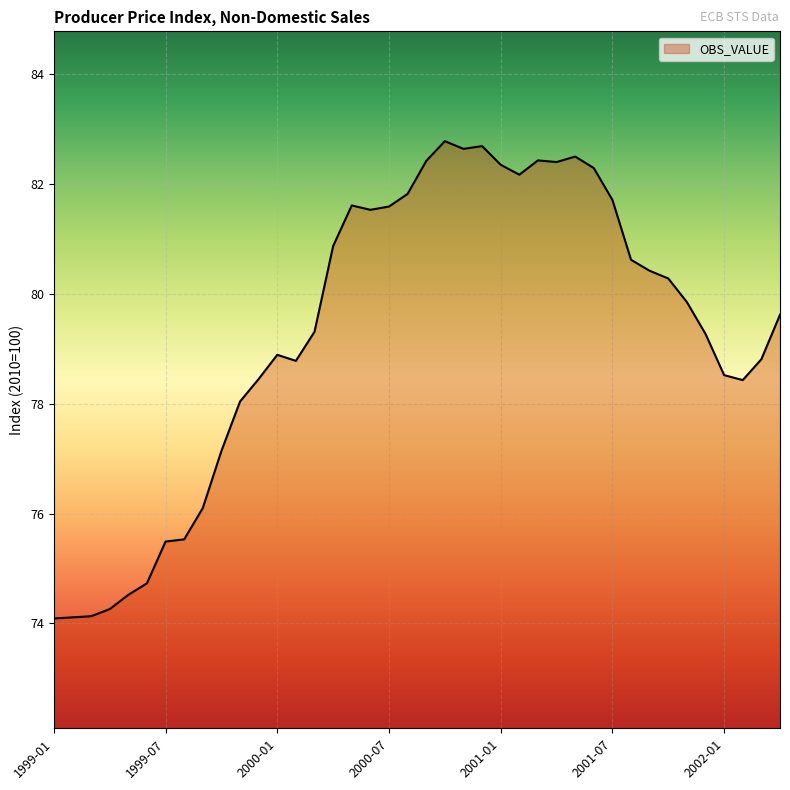

What is the difference between the maximum and minimum values?

8.7